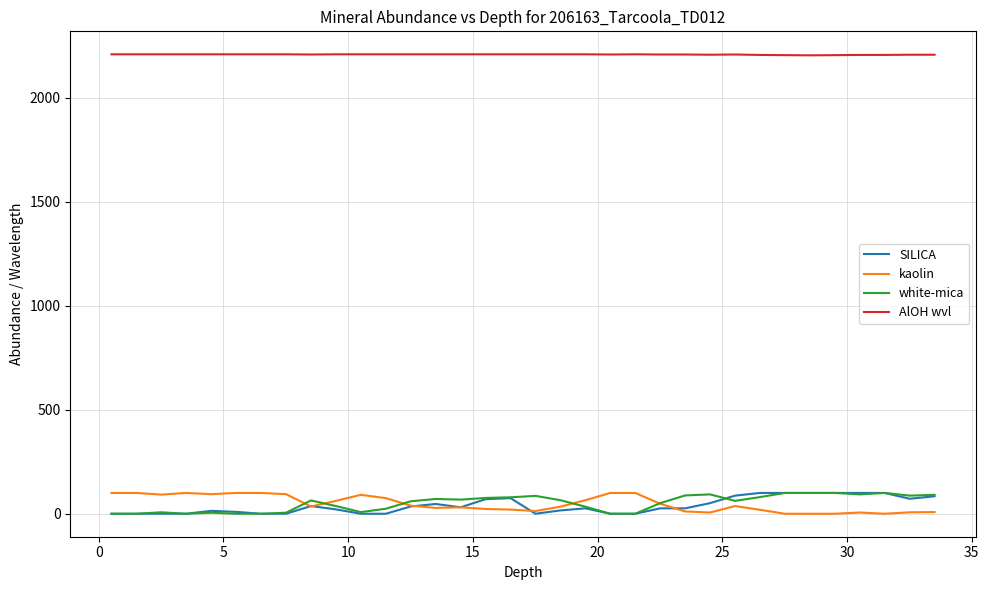

What is the highest value of the kaolin series?

100